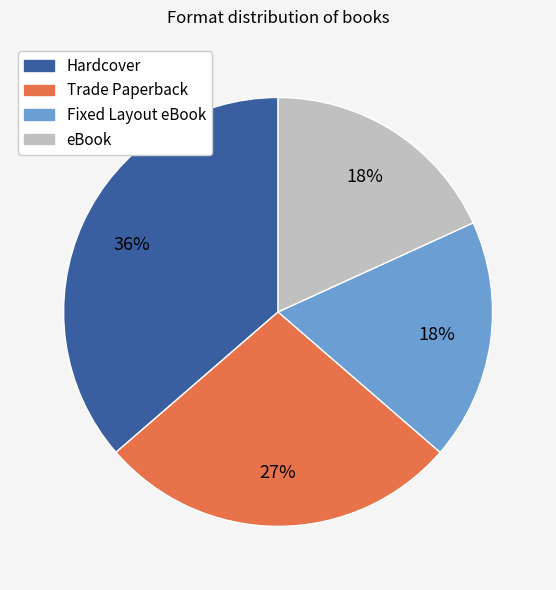

Between Hardcover and eBook, which is larger?

Hardcover